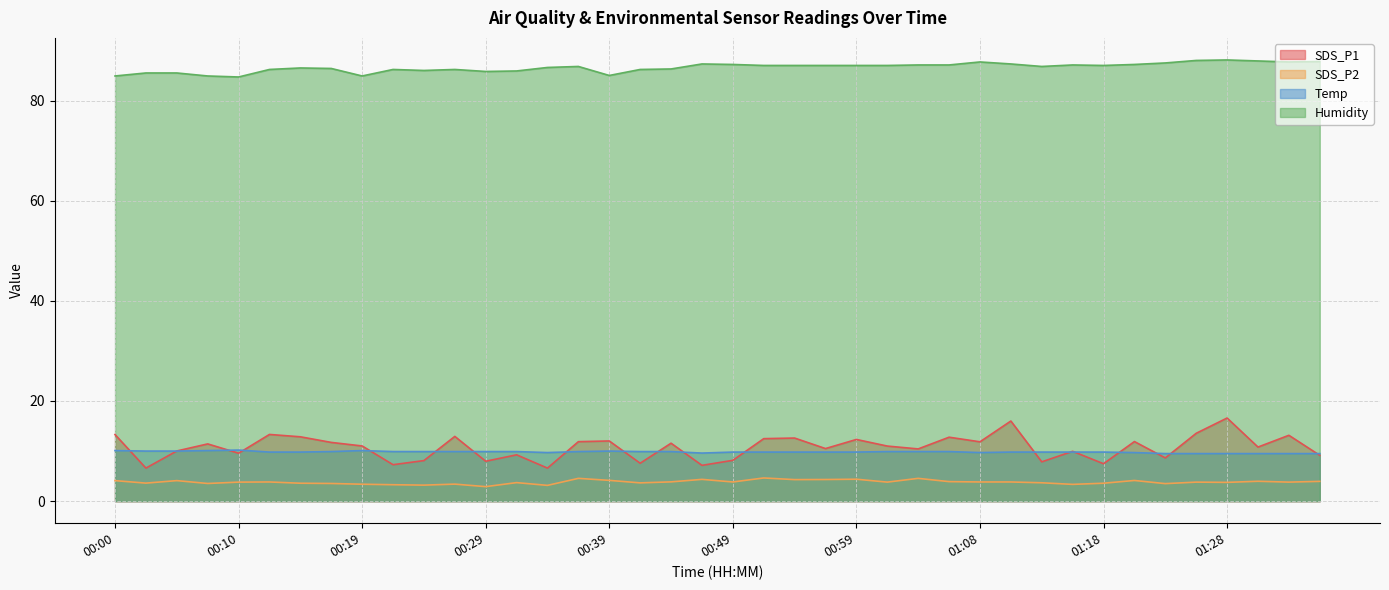

At which label is Humidity closest to 86?

00:24